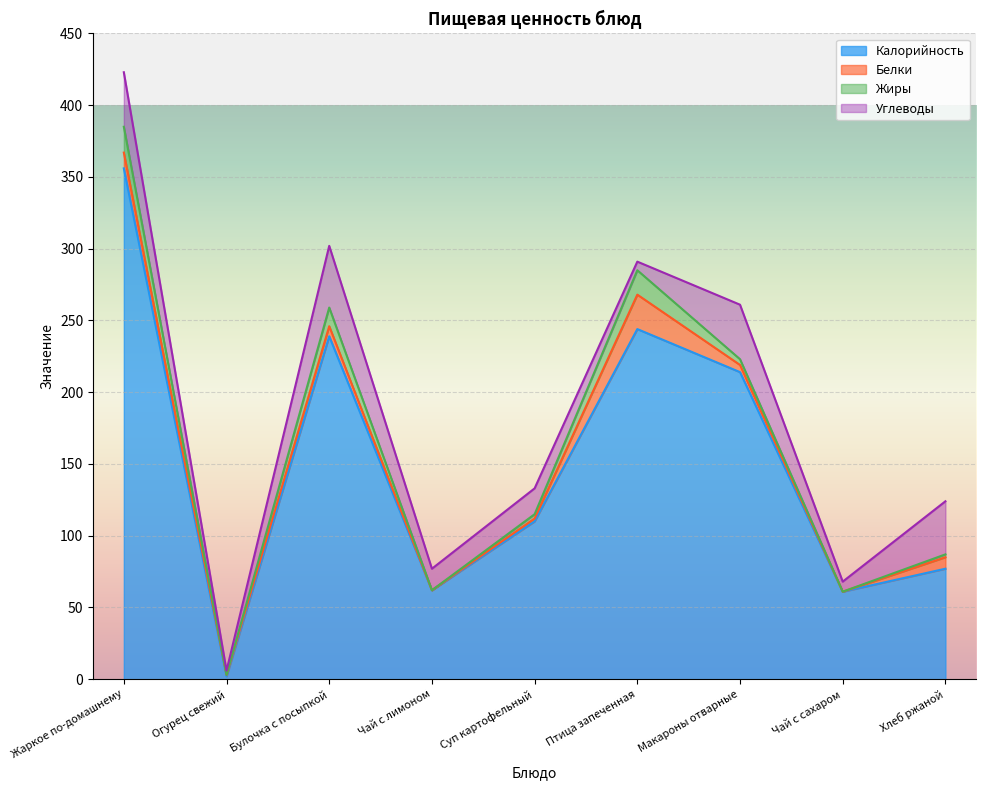

Where is the first local minimum for Жиры?

Огурец свежий